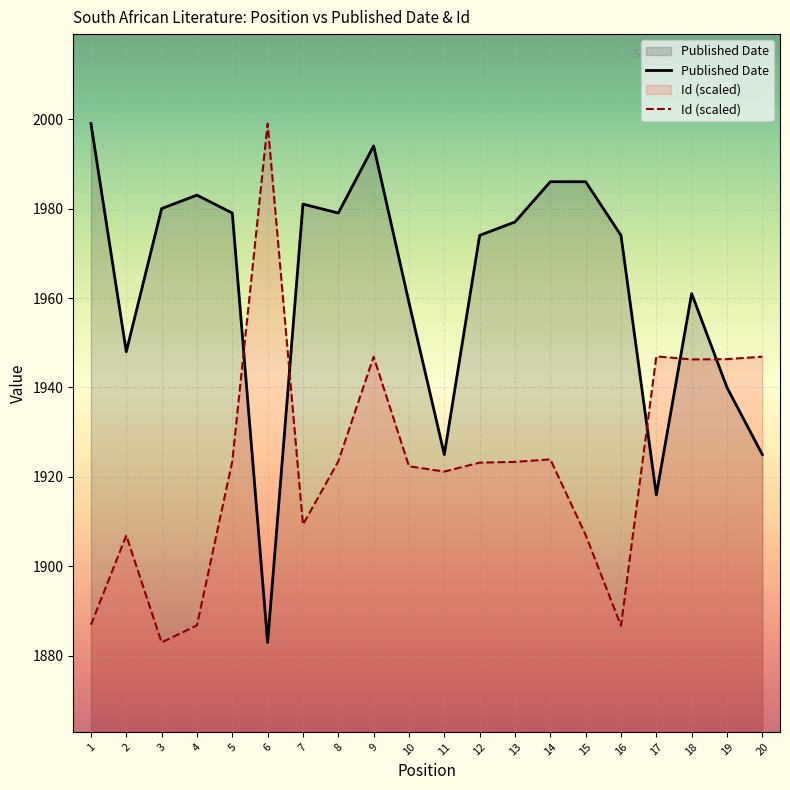

Between 6 and 17, which is larger?

17